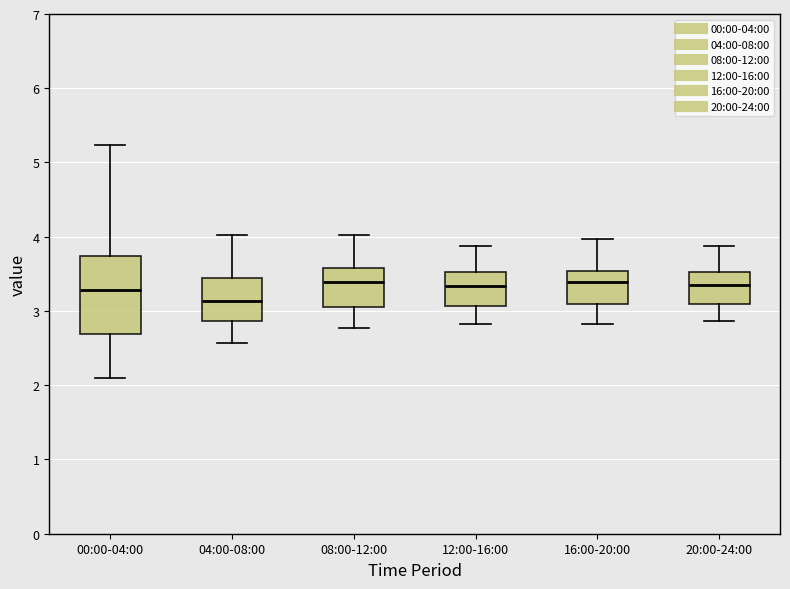

Reading left to right, read every box against the y-axis: the position of its median line, the range the box covers, and the ends of its whiskers. The values are not printed on the chart, so give them approximately, as read against the axis.

00:00-04:00: median 3.3, box 2.7 to 3.7, whiskers 2.1 to 5.2
04:00-08:00: median 3.1, box 2.9 to 3.4, whiskers 2.6 to 4.0
08:00-12:00: median 3.4, box 3.1 to 3.6, whiskers 2.8 to 4.0
12:00-16:00: median 3.3, box 3.1 to 3.5, whiskers 2.8 to 3.9
16:00-20:00: median 3.4, box 3.1 to 3.5, whiskers 2.8 to 4.0
20:00-24:00: median 3.4, box 3.1 to 3.5, whiskers 2.9 to 3.9